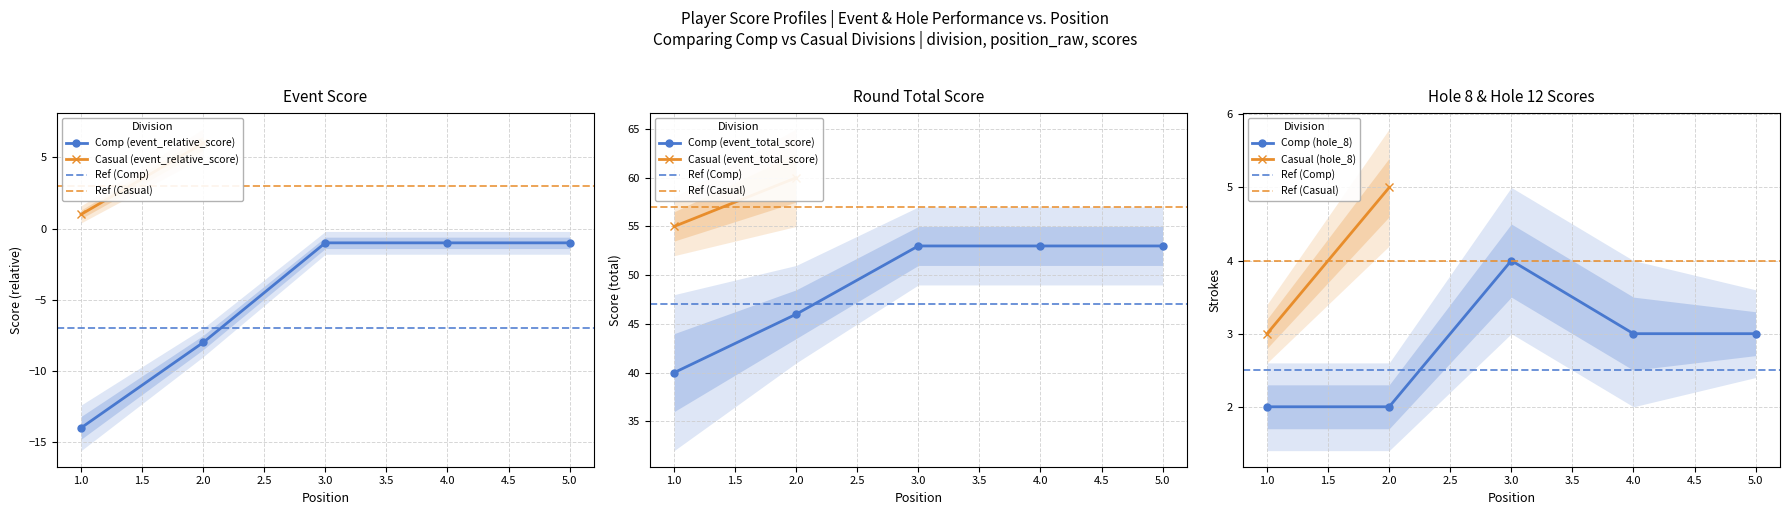

True or false: hole_8 and round_total_score intersect in this chart.

False